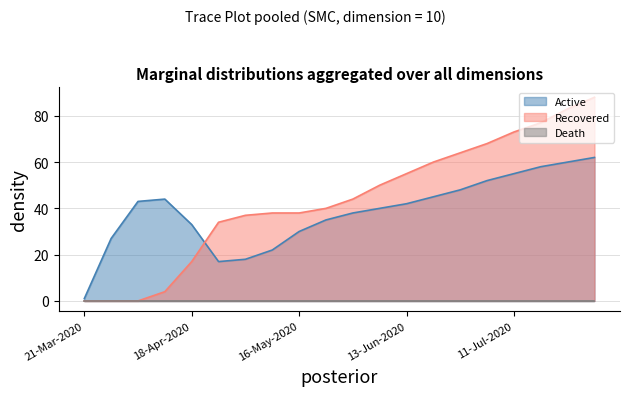

Reading left to right, extract all data points from this chart.

Active: 1	27	43	44	33	17	18	22	30	35	38	40	42	45	48	52	55	58	60	62
Recovered: 0	0	0	4	17	34	37	38	38	40	44	50	55	60	64	68	73	77	83	88